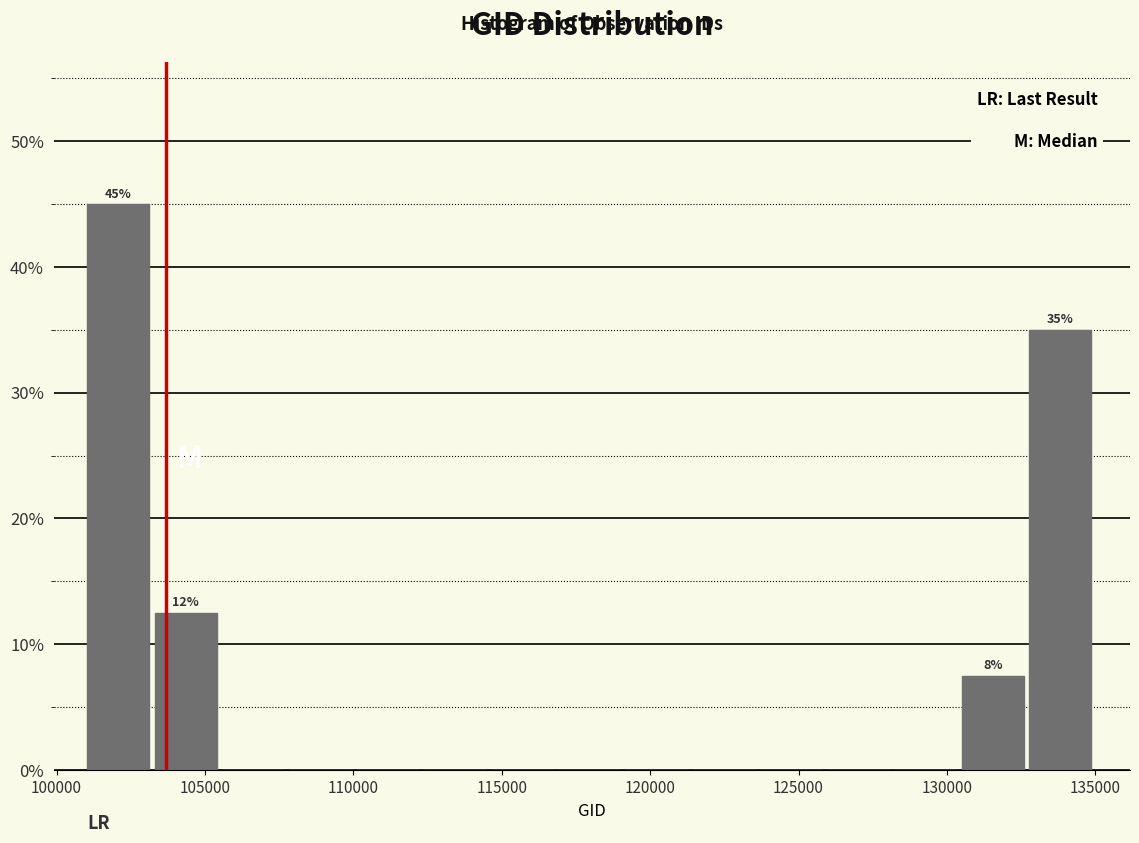

Over which range of the x-axis is the bar tallest?

101000 to 103500